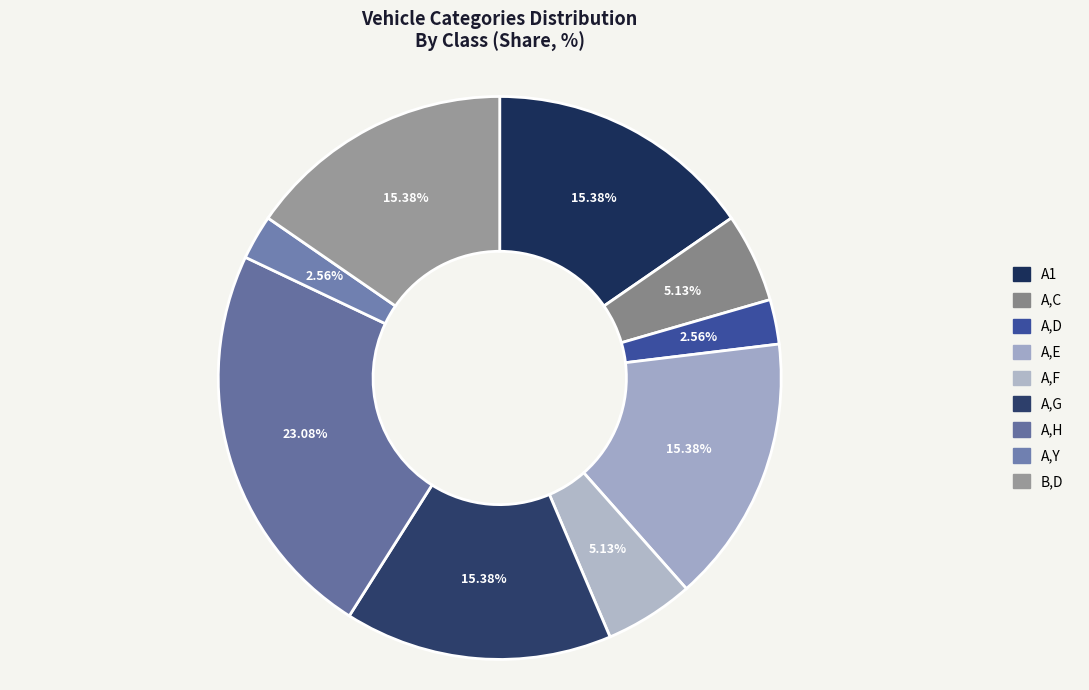

To the nearest percent, what percentage of the pie is A,E?

15%